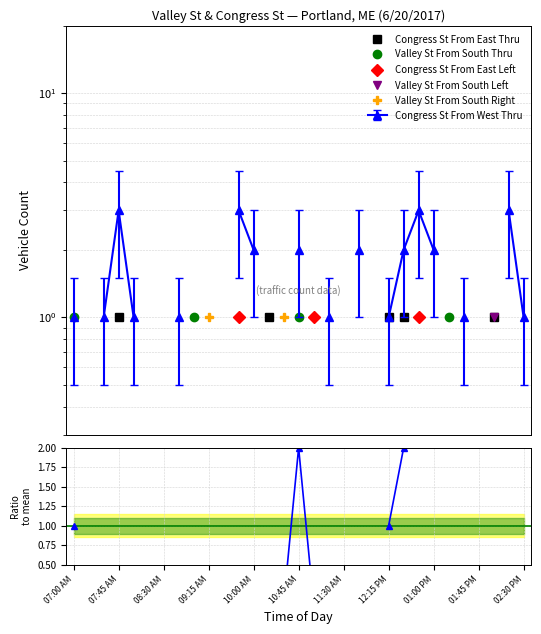

Which series has the widest spread of values?

Ratio to mean